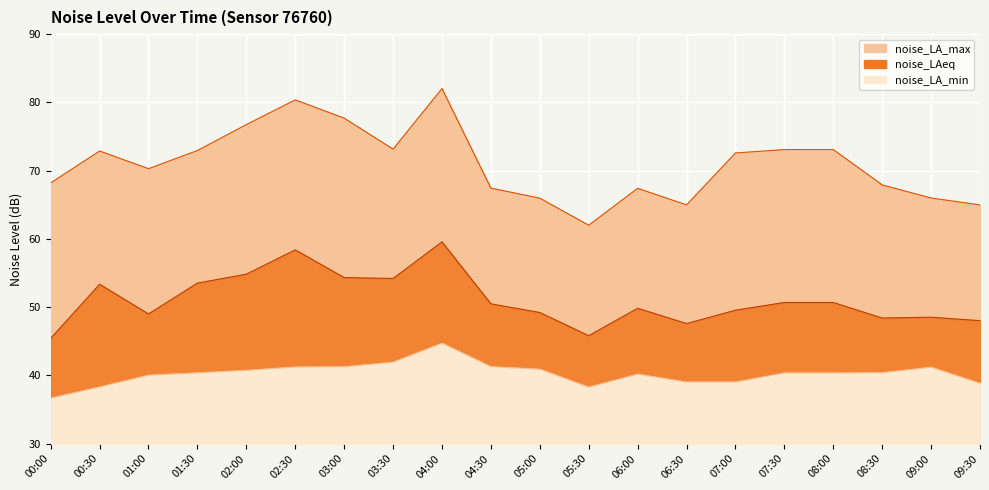

At which category does the chart reach its peak across all series?

04:00